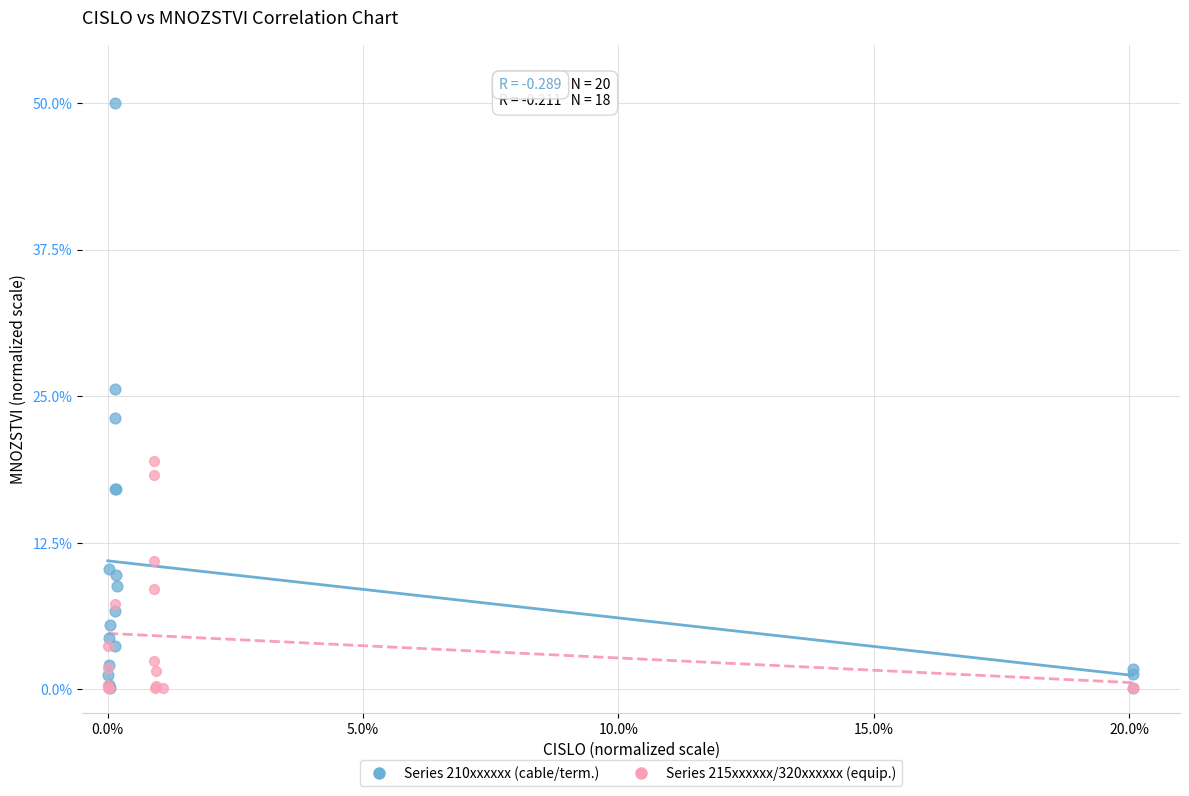

Which series reaches the maximum Y coordinate?

Series 210xxxxxx (cable/term.)